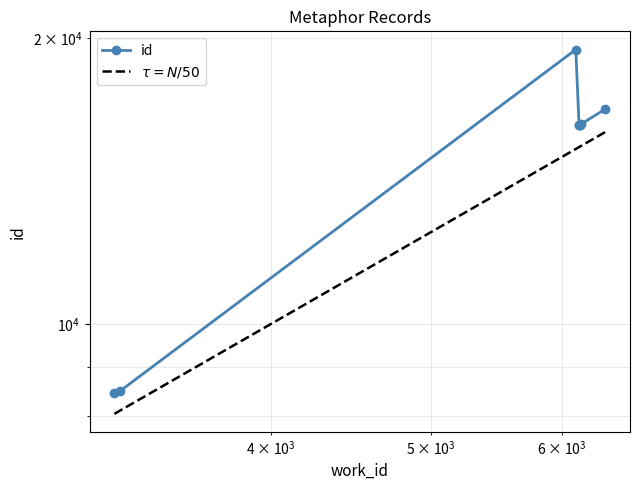

True or false: $\tau = N/50$ has more than 1 interior local peaks.

False